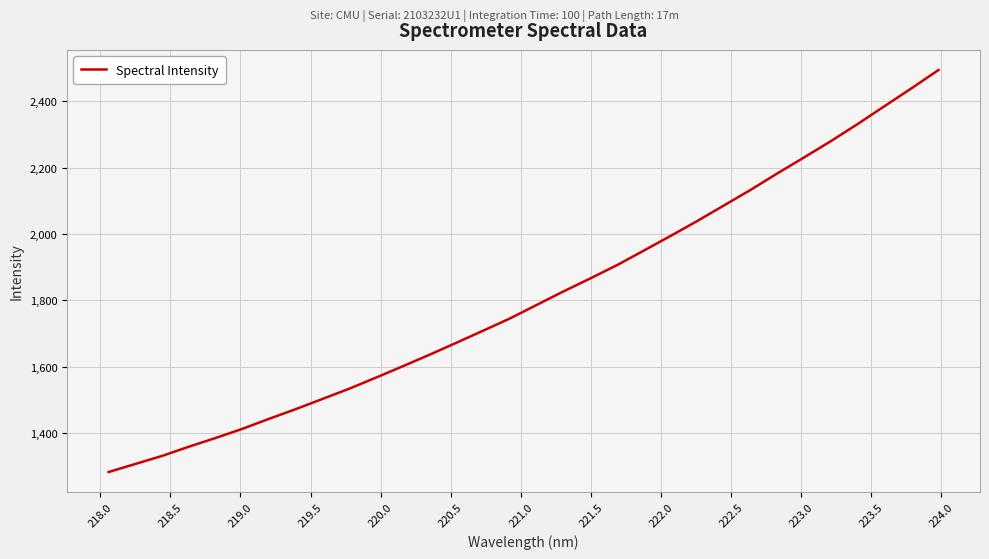

What is the smallest value displayed?

1282.0